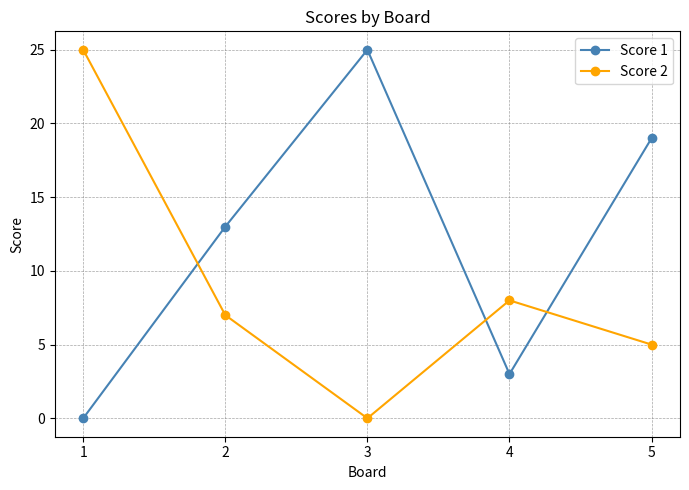

Reading left to right, list all the values displayed in this chart.

Score 1: 1=0	2=13	3=25	4=3	5=19
Score 2: 1=25	2=7	3=0	4=8	5=5